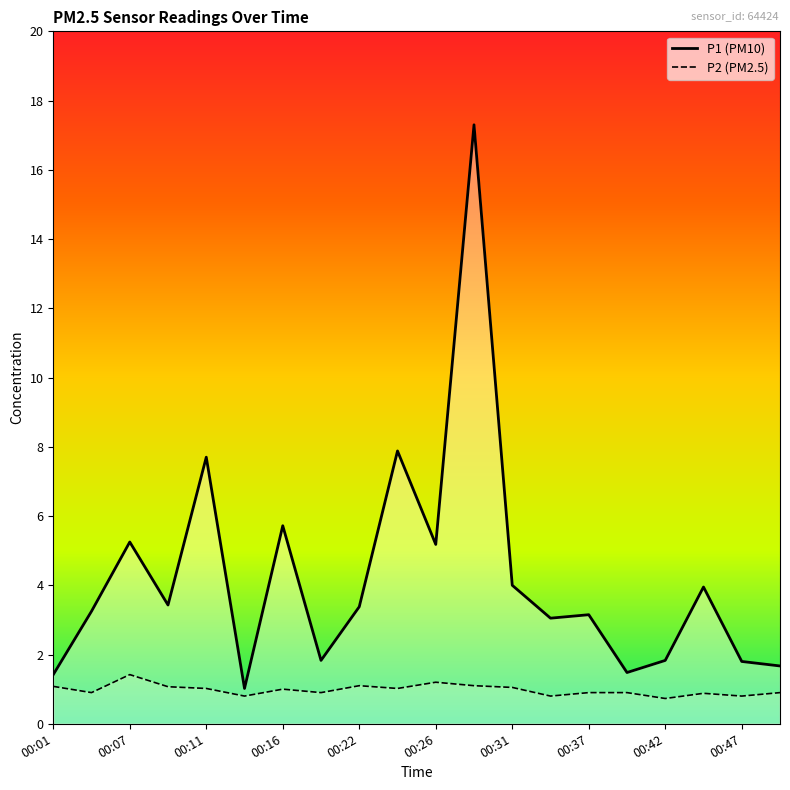

Where is P2 nearest to the value 1?

00:16